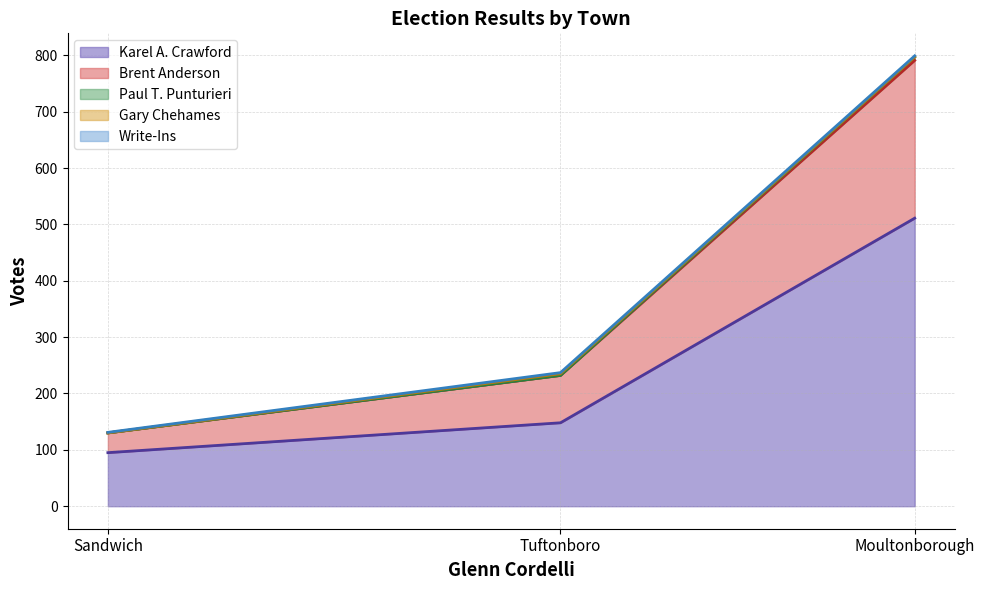

Is it true that Paul T. Punturieri equals 0 at Sandwich?

True